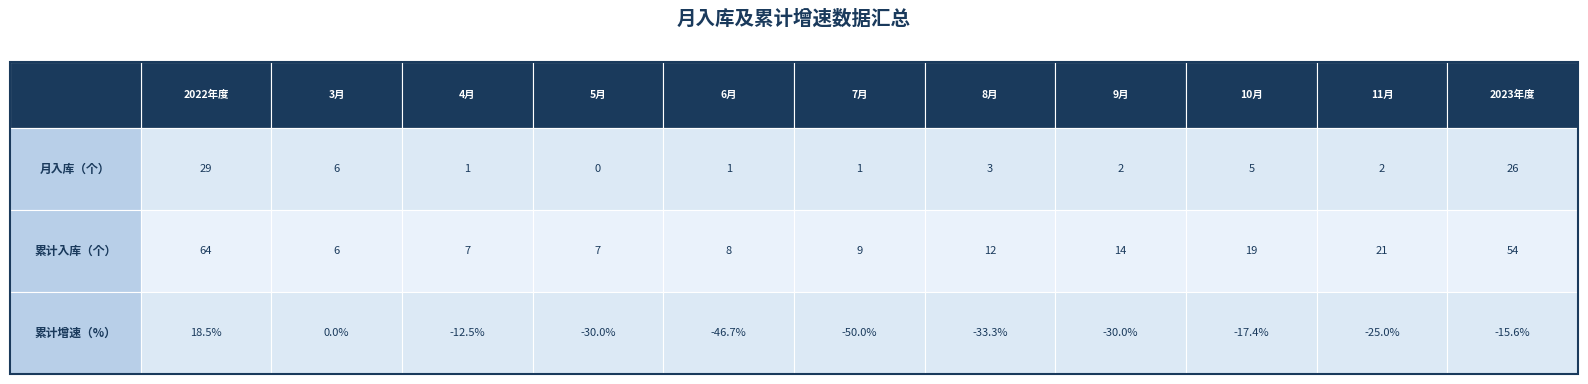

Which series has the widest spread of values?

累计増速（%）